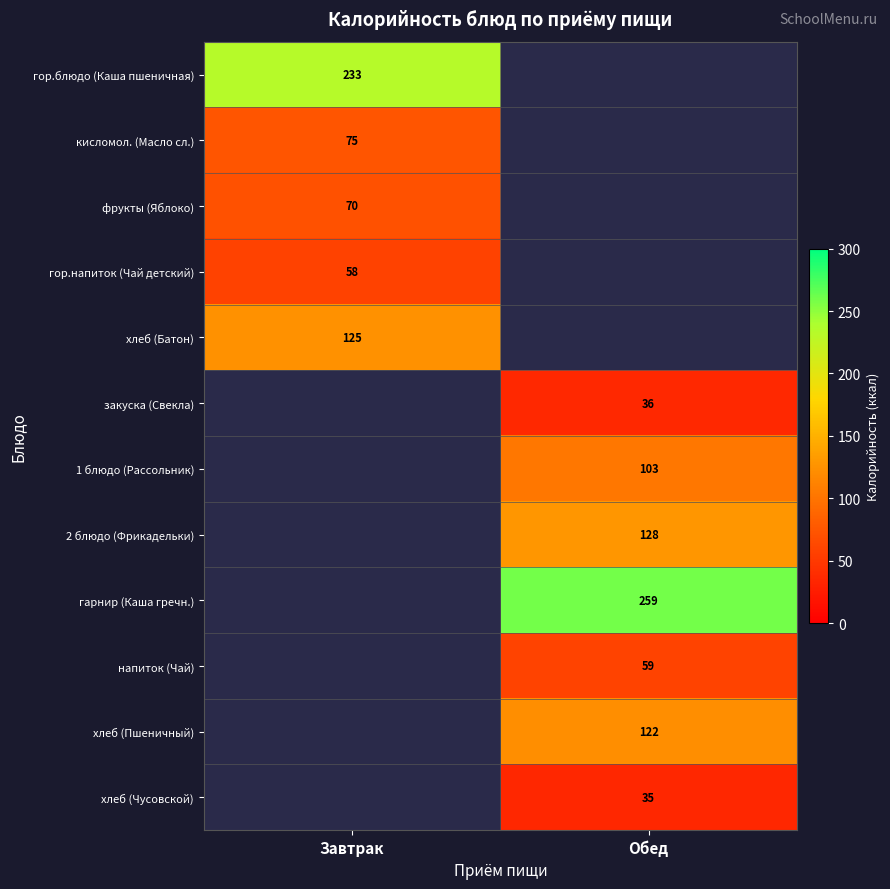

What is the greatest value displayed?

259.0